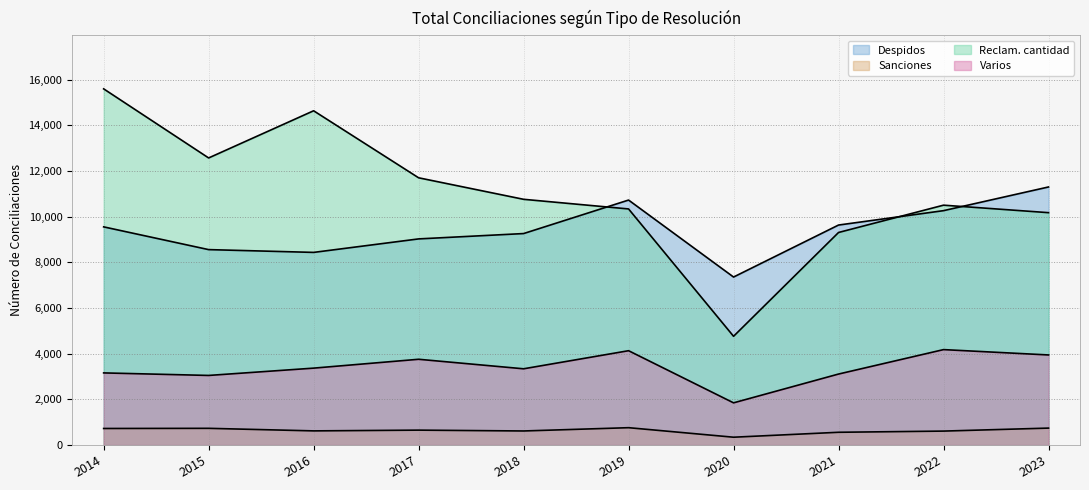

What is the value of the Varios point at the 8th from the left?

3108